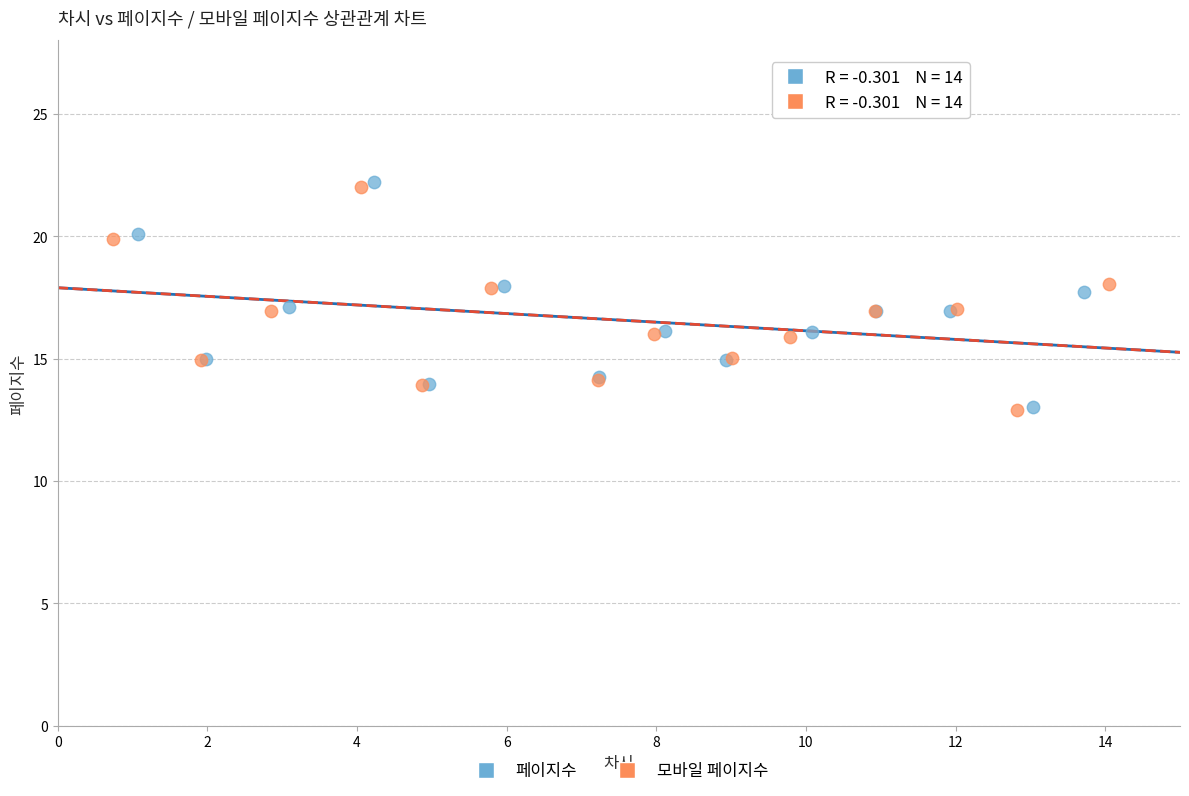

Which series has the largest Y range (max minus min)?

페이지수